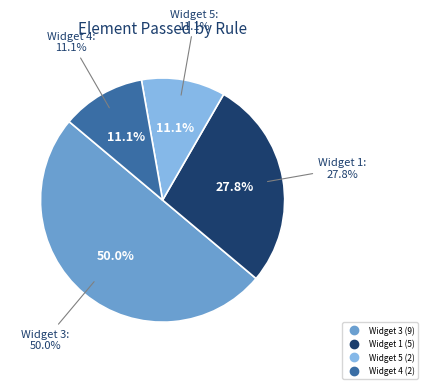

Does any single category account for the majority?

No